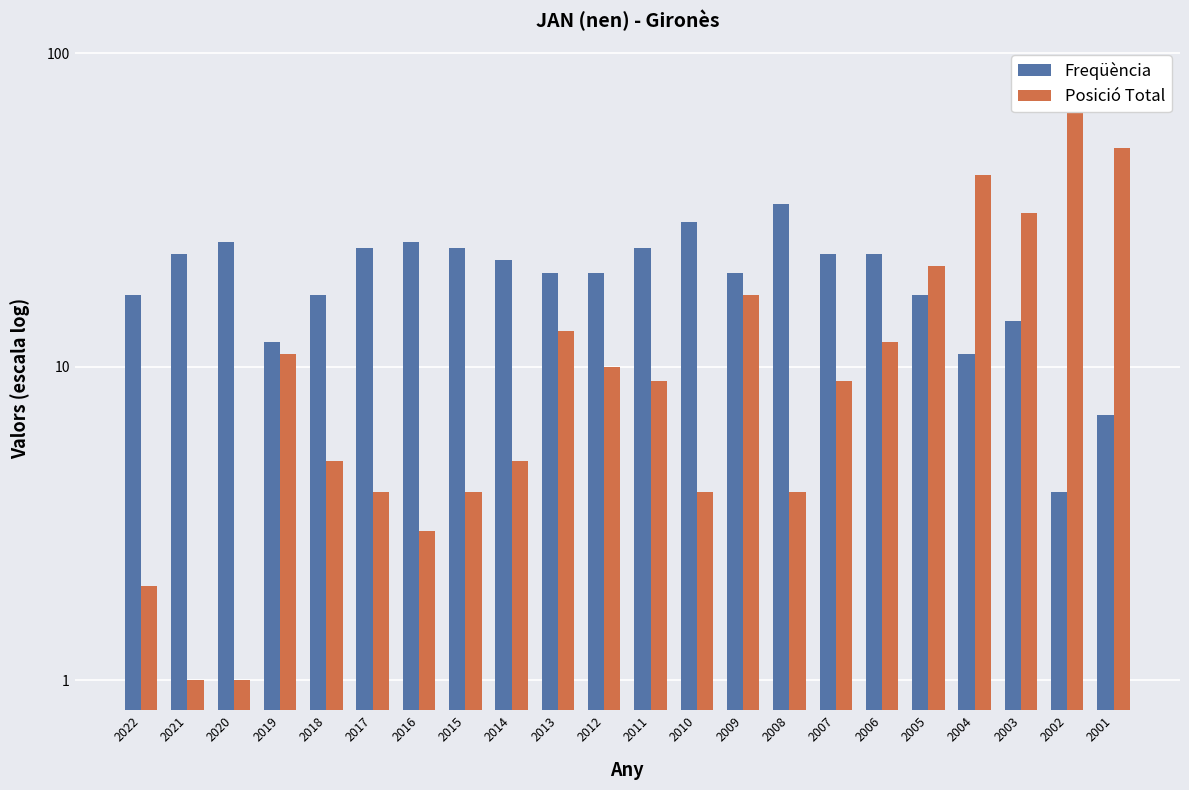

What is the highest value of the Posició Total series?

84